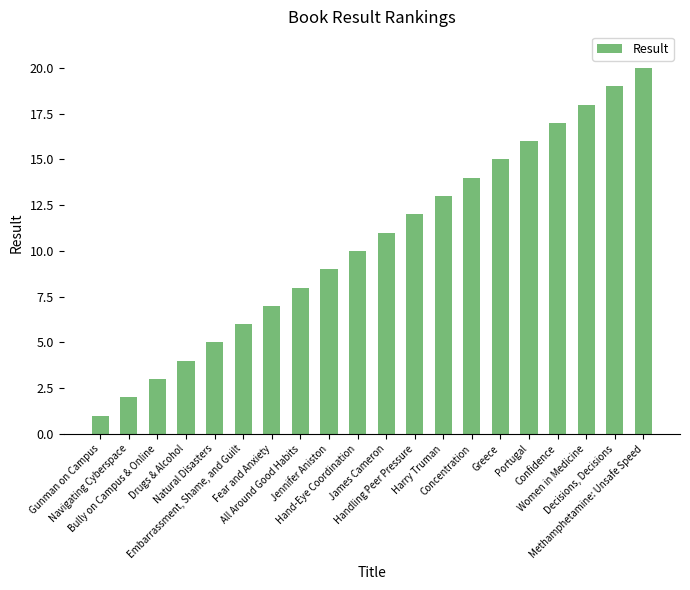

Does the chart contain any negative values?

No